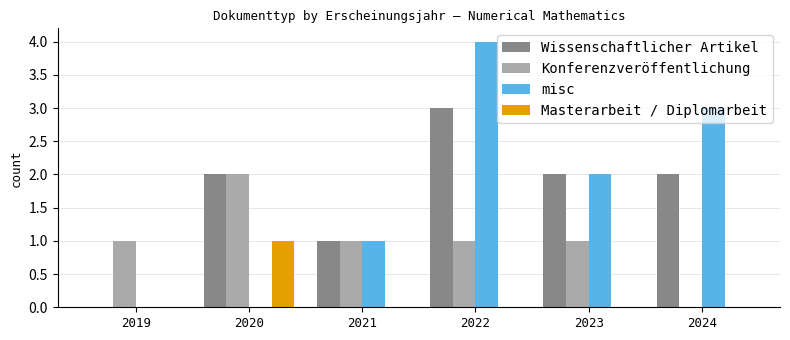

What is the total value across all series at 2020?

5